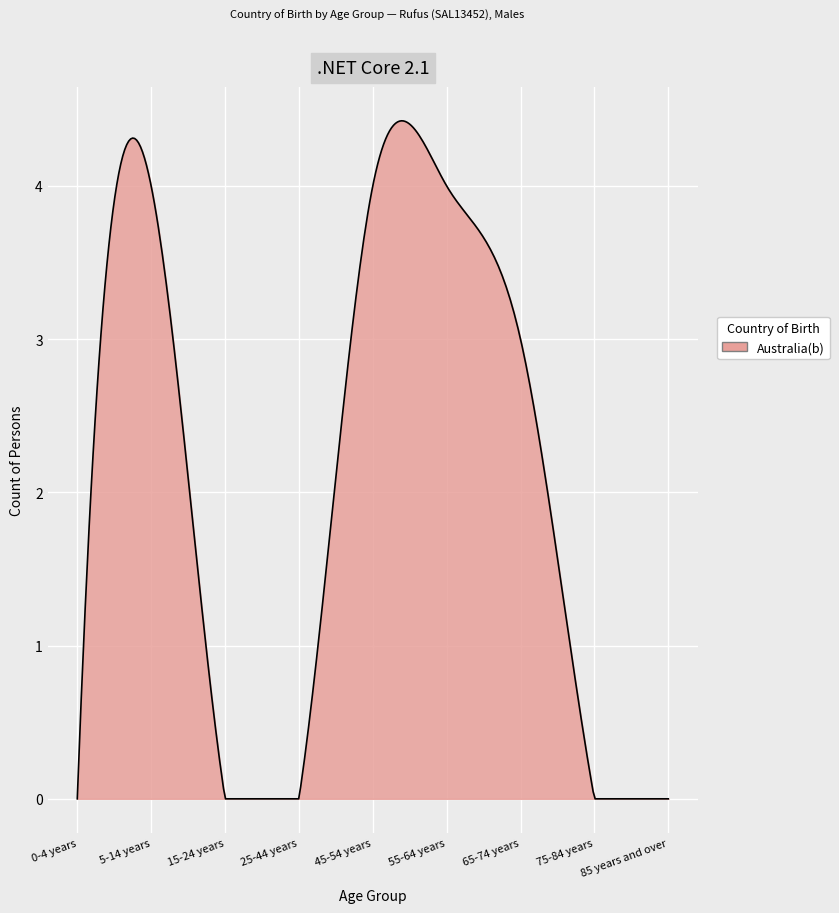

What is the greatest value displayed?

4.4